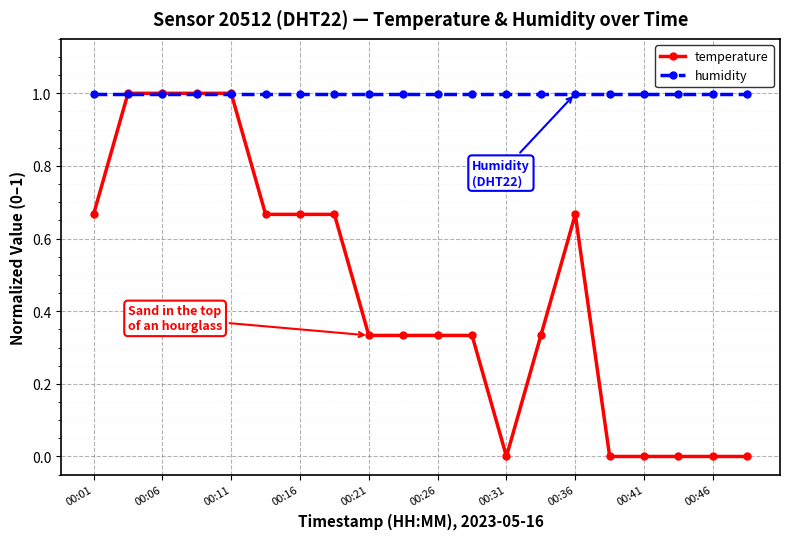

True or false: temperature has more than 0 interior local peaks.

True